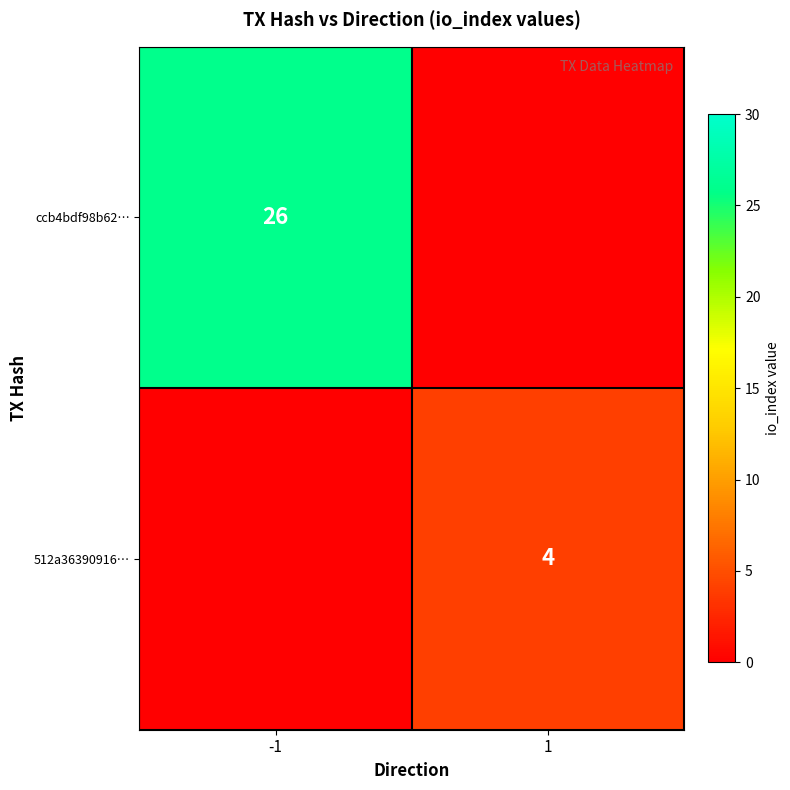

Between -1 and 1, which is larger?

-1